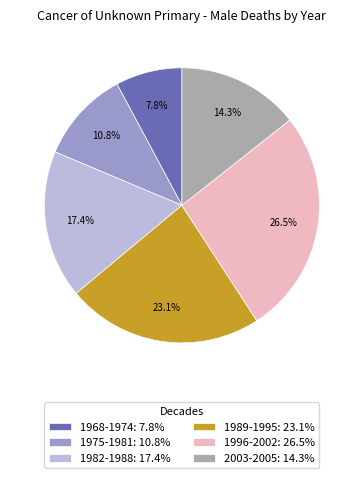

Which slice is the smallest?

1968-1974: 7.8%